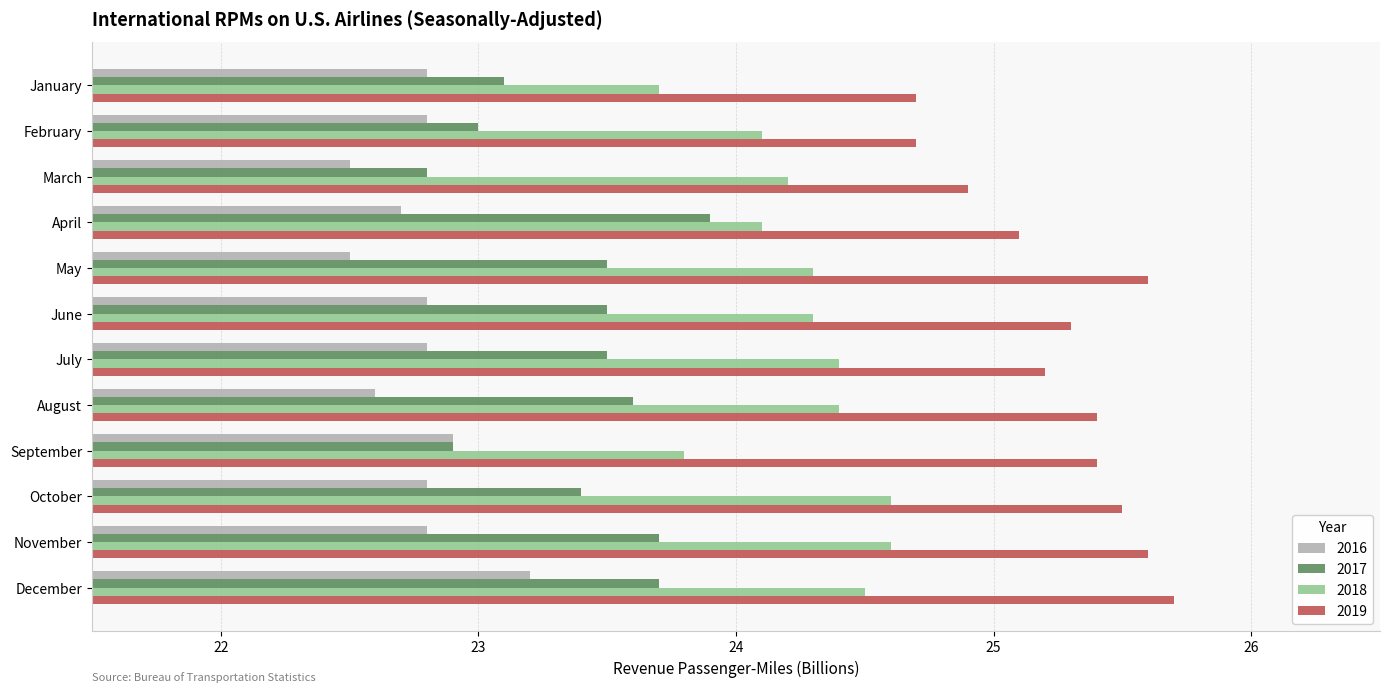

At November, list the series in order from largest to smallest.

2019, 2018, 2017, 2016